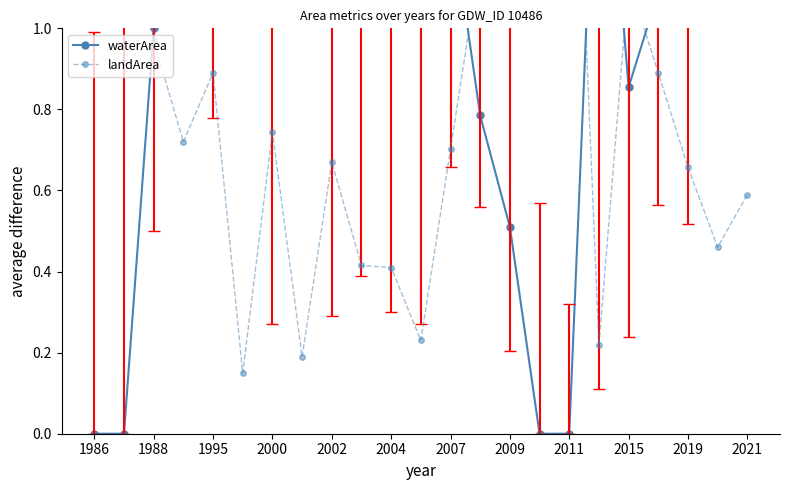

Which series has the largest total across all categories?

waterArea